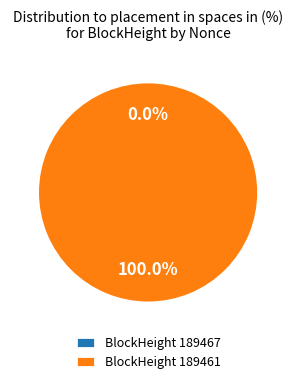

To the nearest percent, what is the average slice percentage?

50%